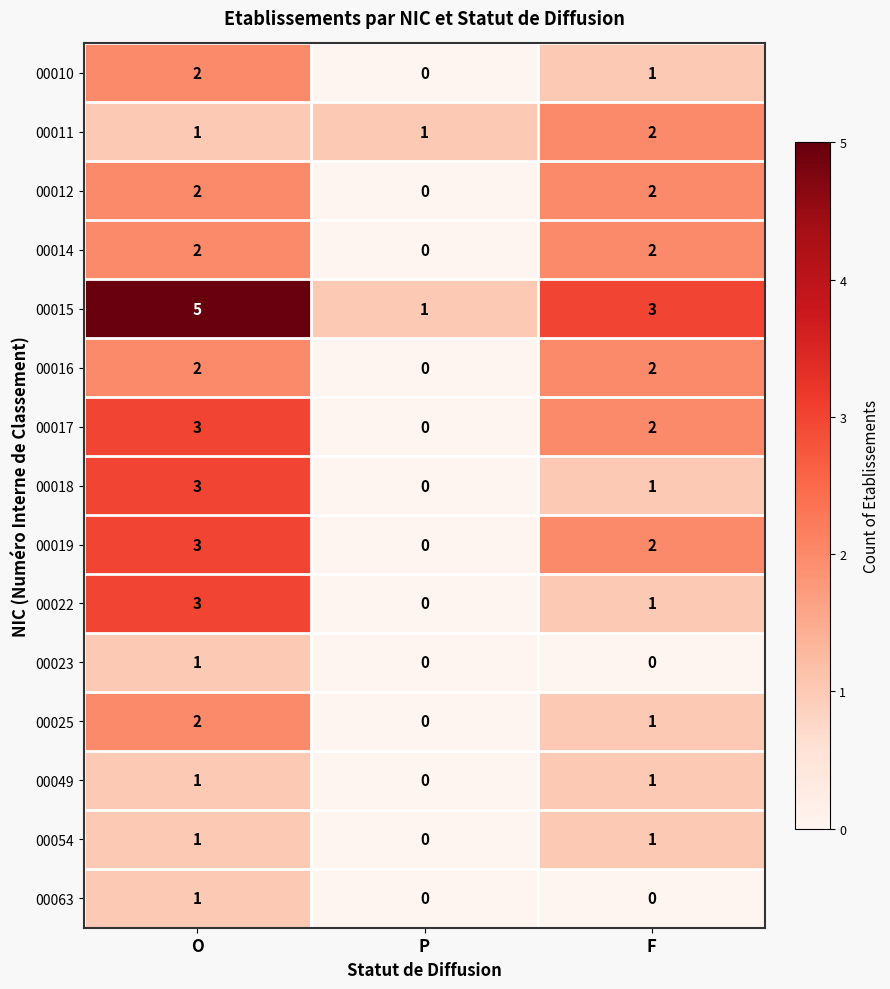

Which series has the largest range (max minus min)?

00015